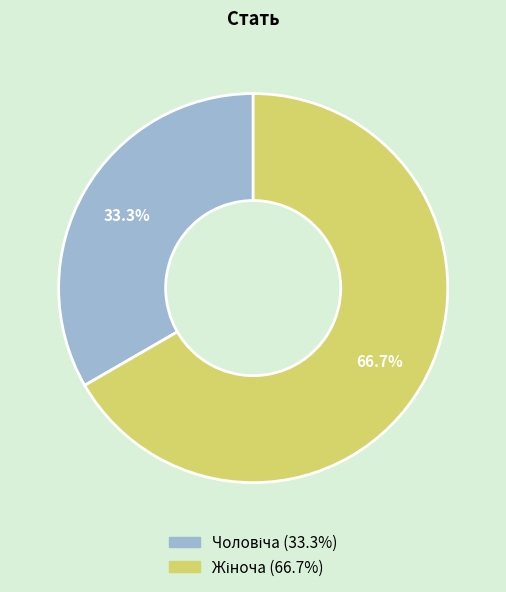

Is there any slice that represents more than half of the pie?

Yes